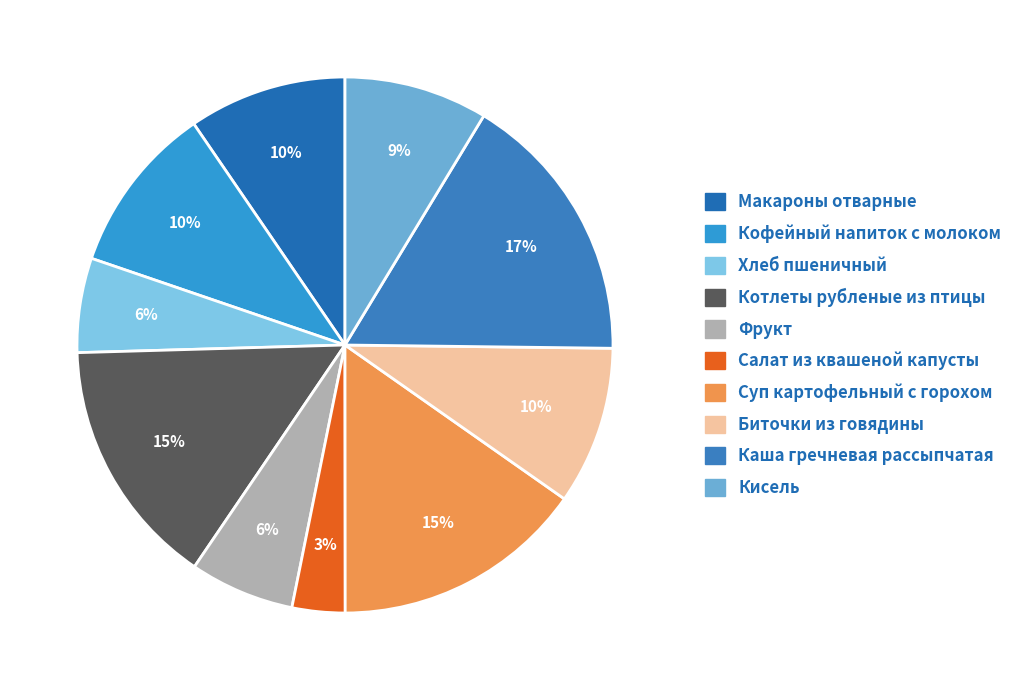

What percentage is the Кисель slice, to the nearest percent?

9%